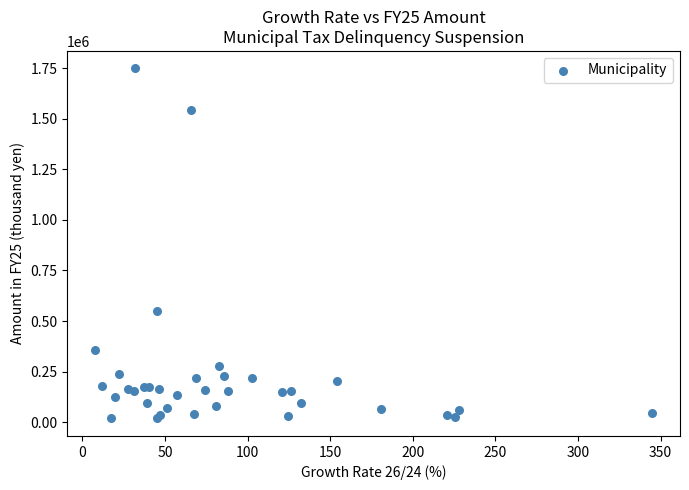

What Y value in the scatter plot is closest to 883613?

552105